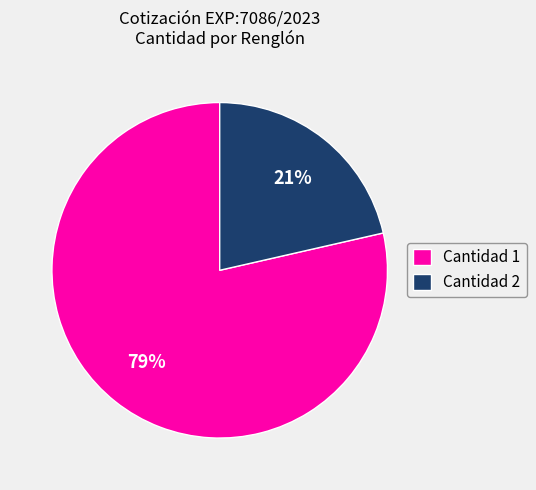

Which slice is the smallest?

Cantidad 2